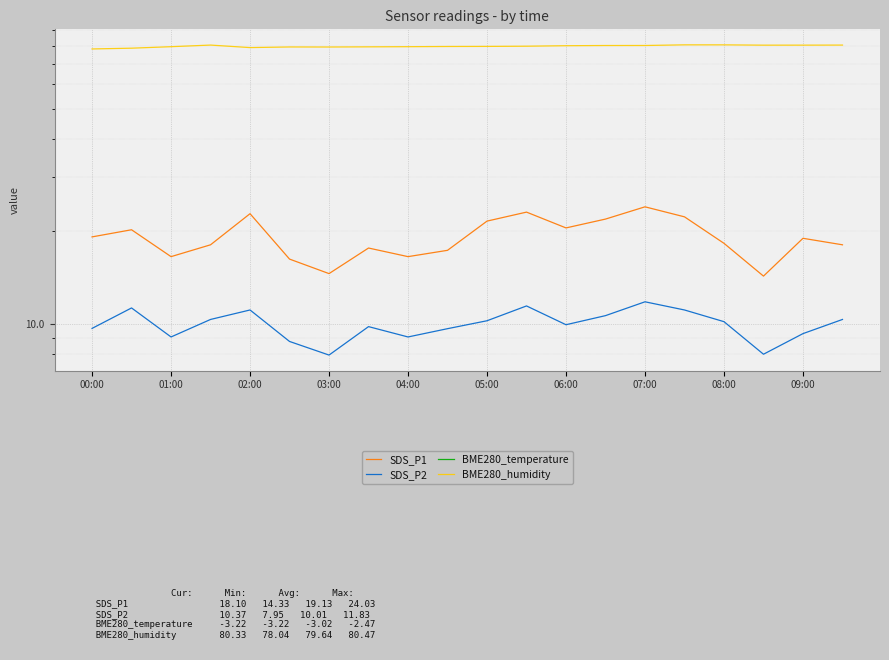

Which series has the largest total across all categories?

BME280_humidity